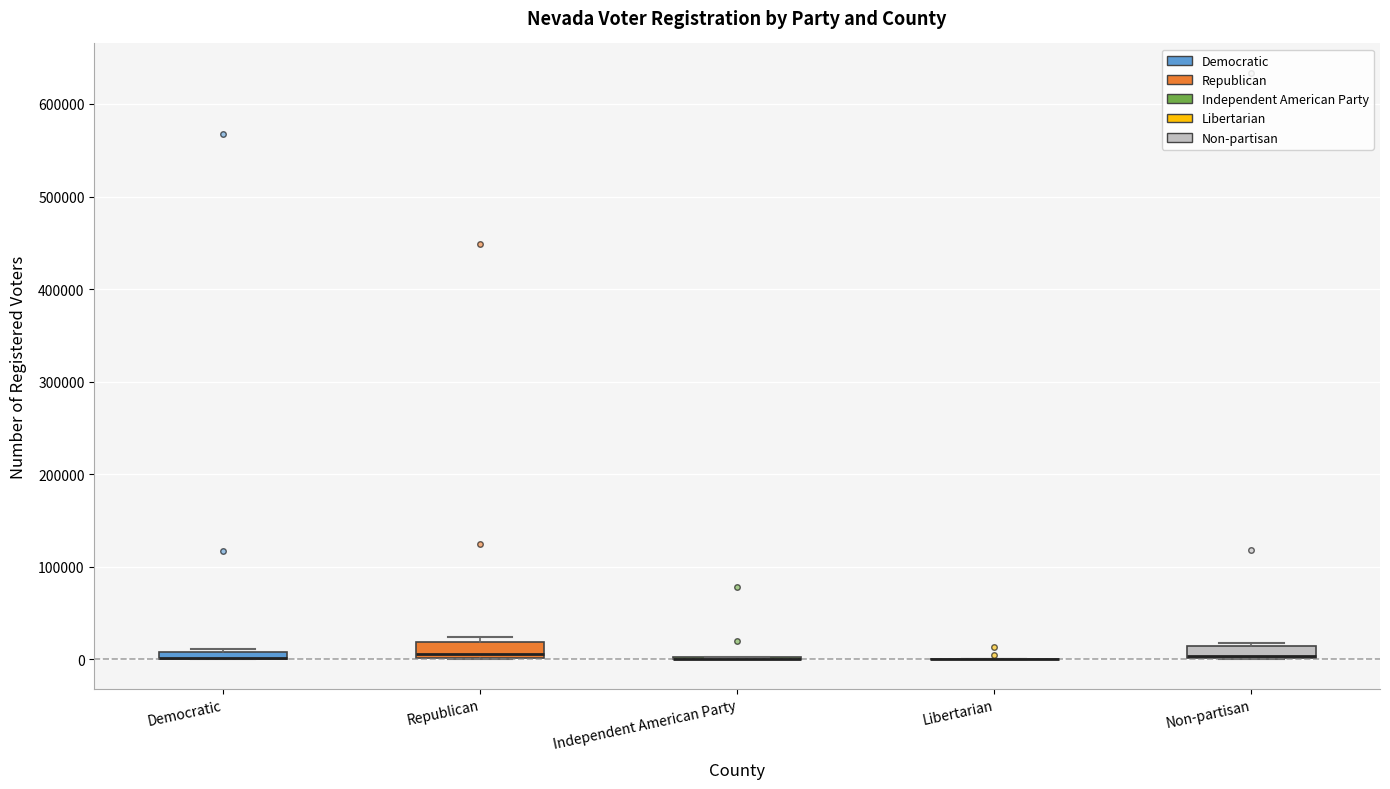

Where is the upper edge of the box for Non-partisan on the y-axis? The values are not printed on the chart, so give them approximately, as read against the axis.

10000